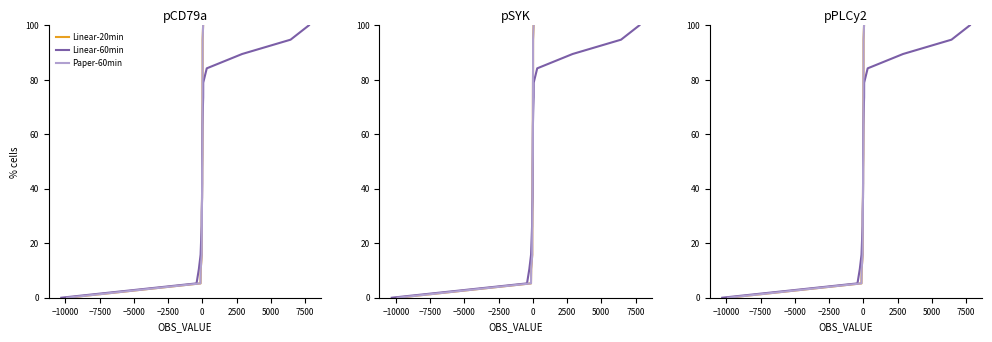

Is the value of Linear-20min at 10 greater than the value of Paper-60min at 10000?

Yes